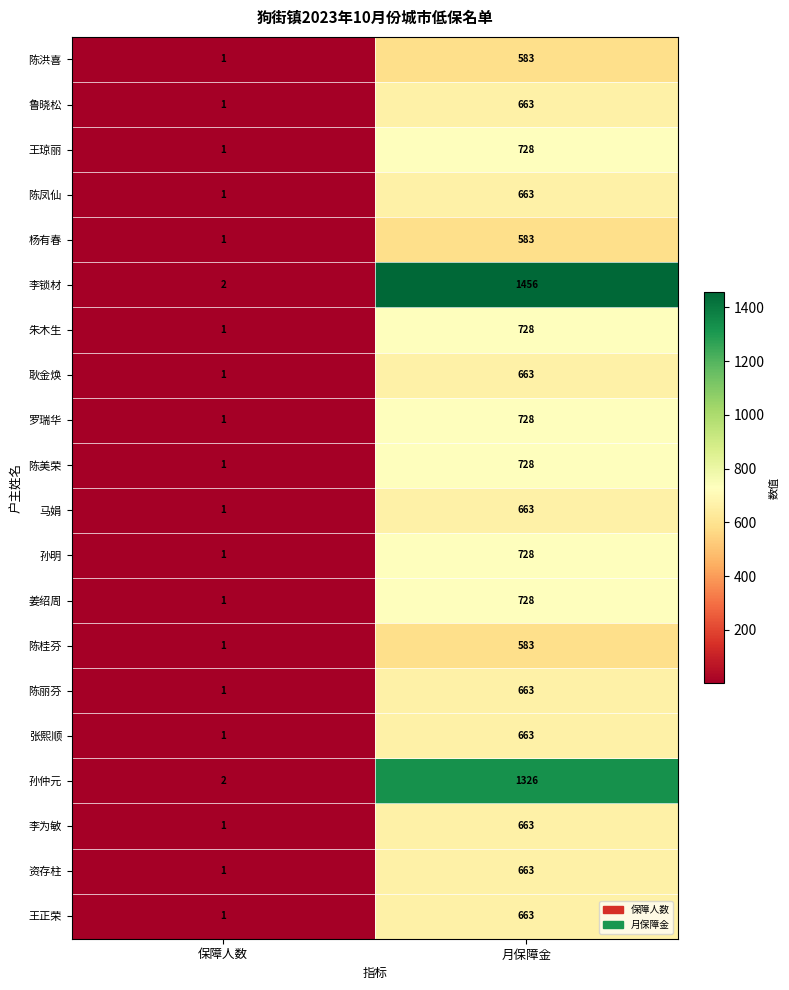

What is the highest value of the 杨有春 series?

583